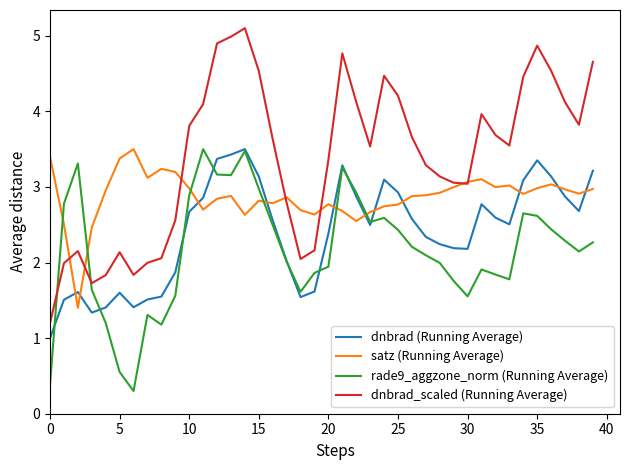

Rank the series by their average value, from highest to lowest.

dnbrad_scaled (Running Average), satz (Running Average), dnbrad (Running Average), rade9_aggzone_norm (Running Average)